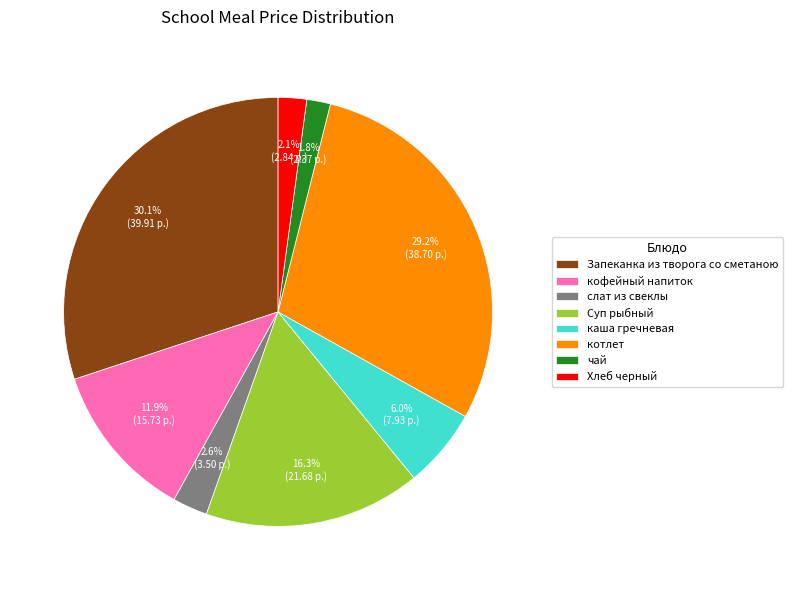

Combined, what portion of the pie is Запеканка из творога со сметаною and слат из свеклы?

32.7%